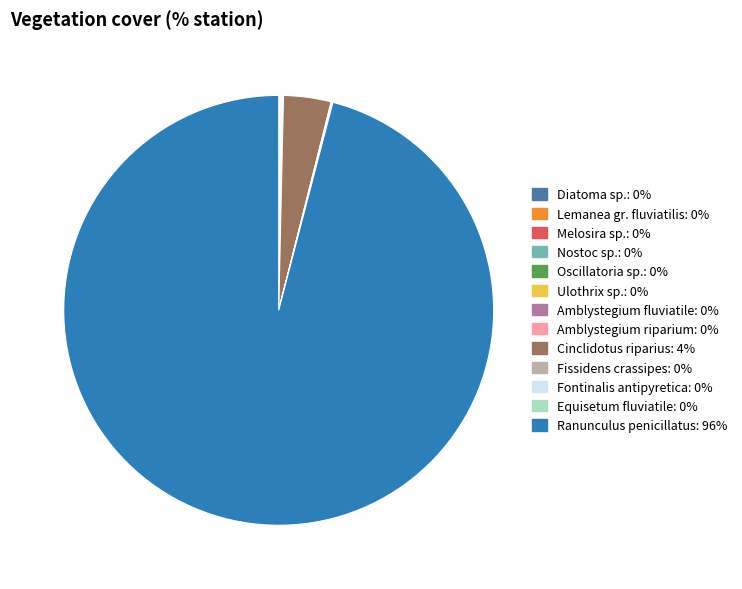

Which slice is the largest?

Ranunculus penicillatus